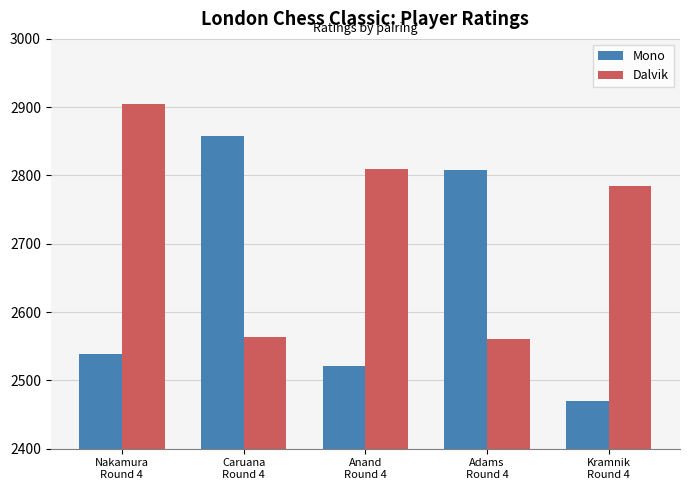

What is the difference between the highest and lowest values at Caruana
Round 4?

295